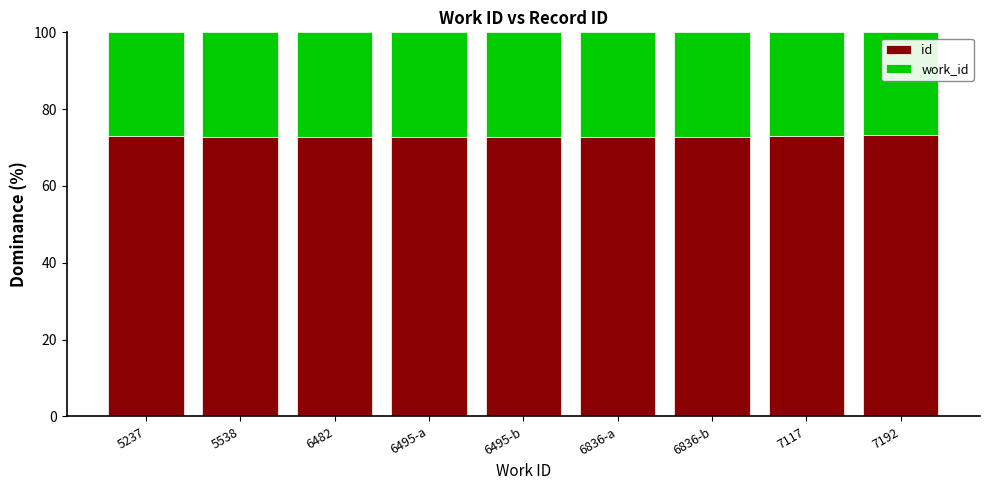

What is the highest value of the id series?

73.2